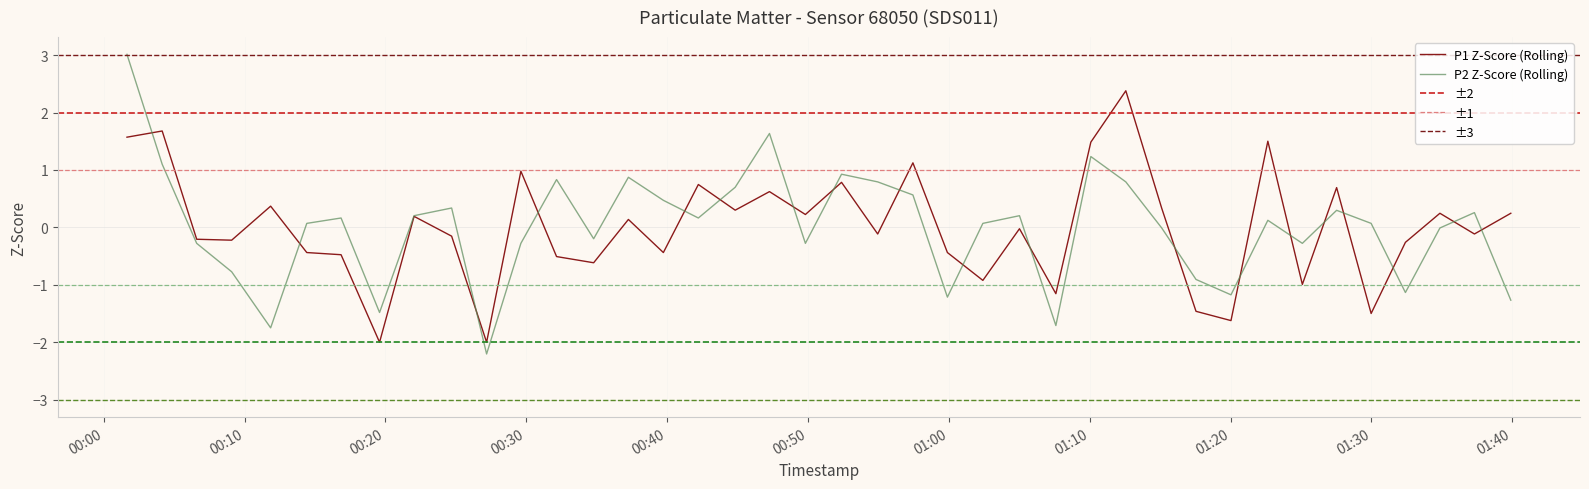

How many series are shown in this chart?

2